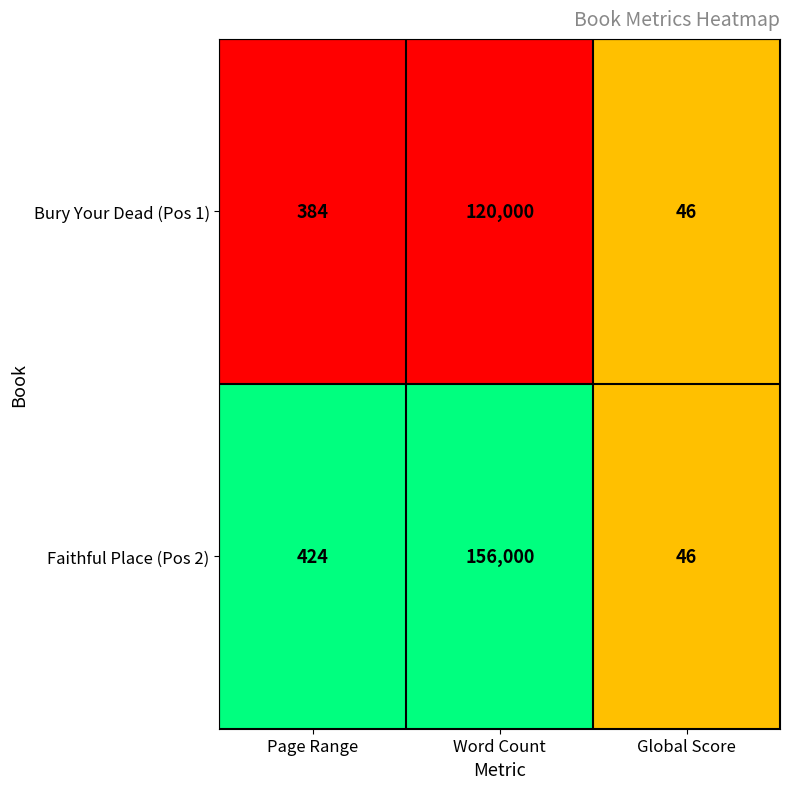

What is the smallest value displayed?

46